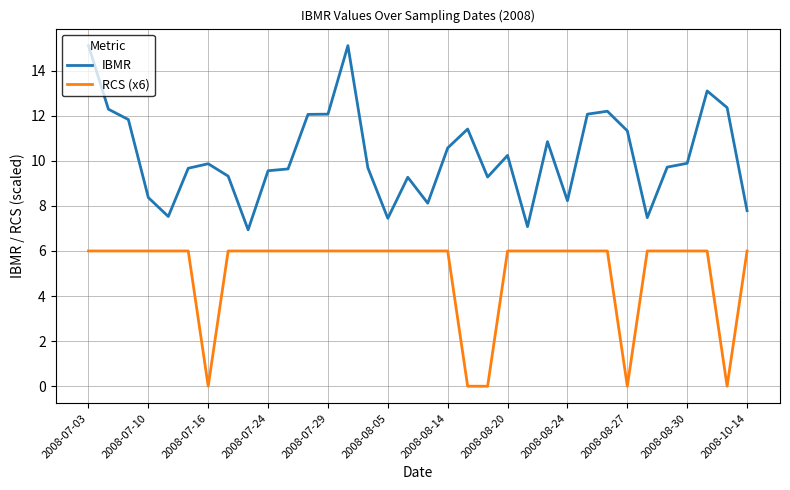

List the series in order of their overall mean, lowest first.

RCS (x6), IBMR